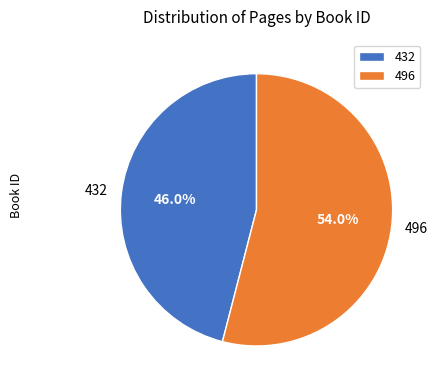

To the nearest percent, what portion does 432 represent?

46%